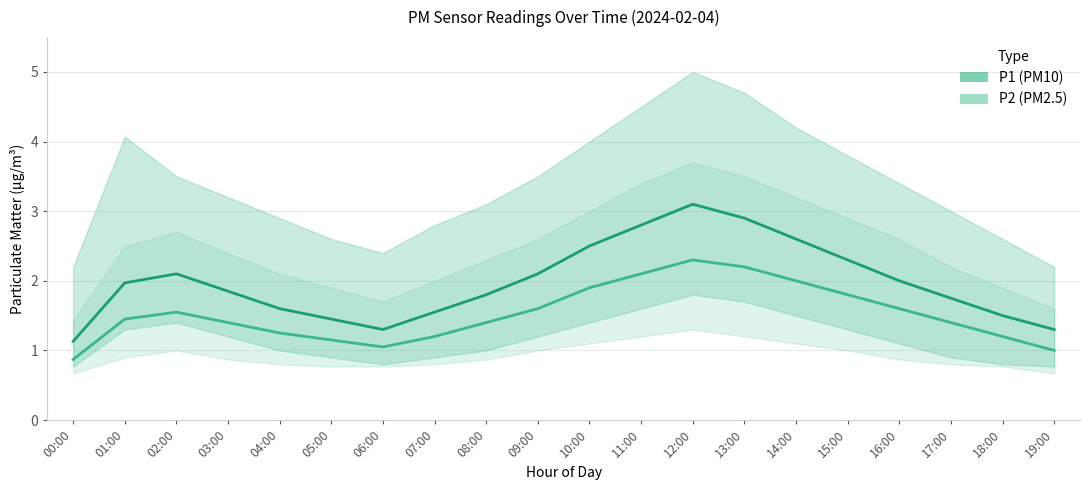

At which label does P1_lower reach its minimum?

00:00